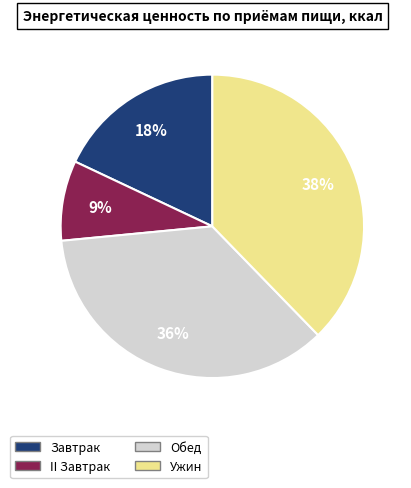

Count the number of slices in the pie.

4